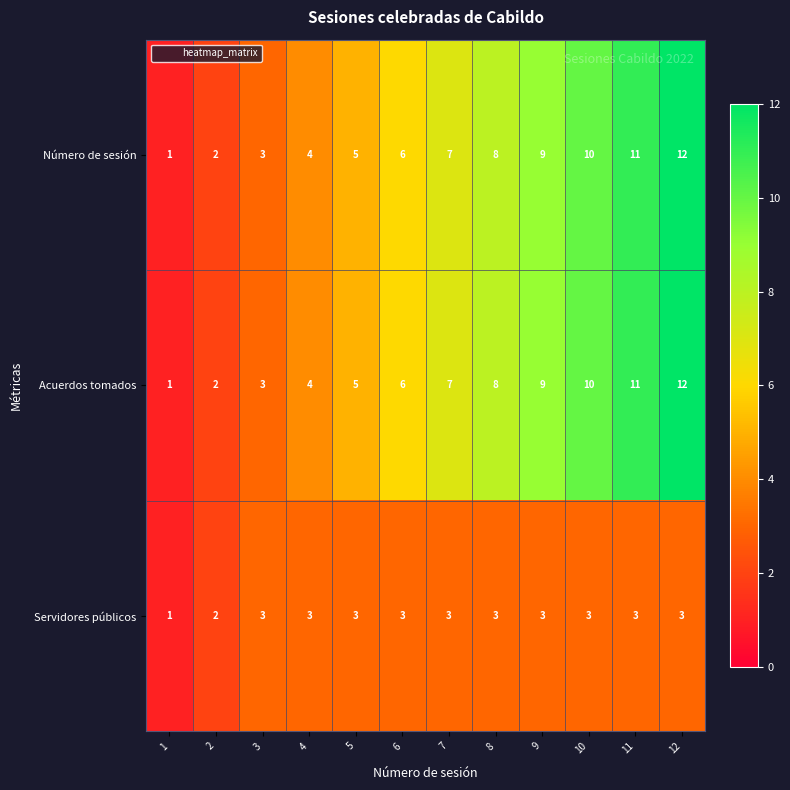

What is the total value across all series at 6?

15